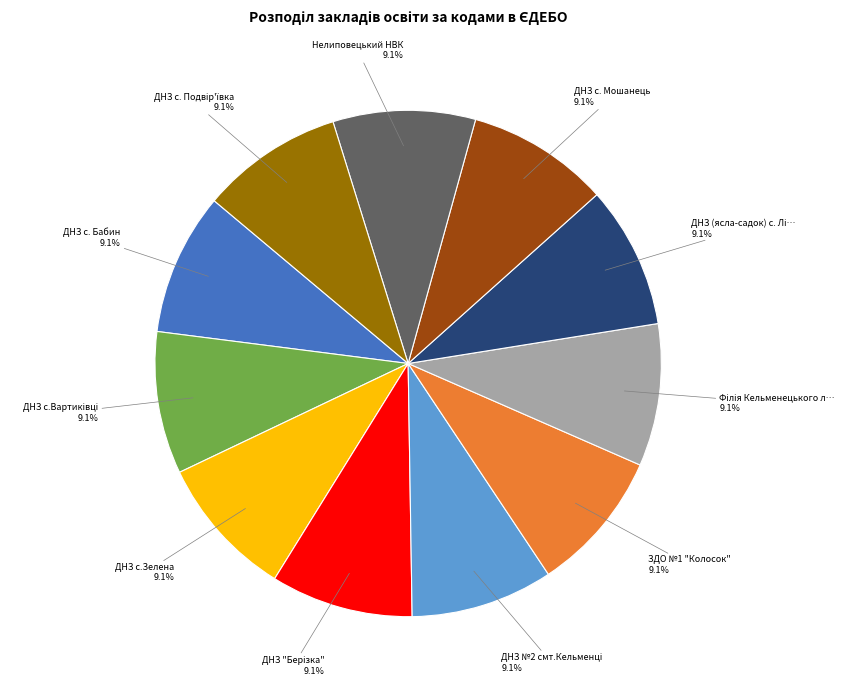

Does any single category account for the majority?

No